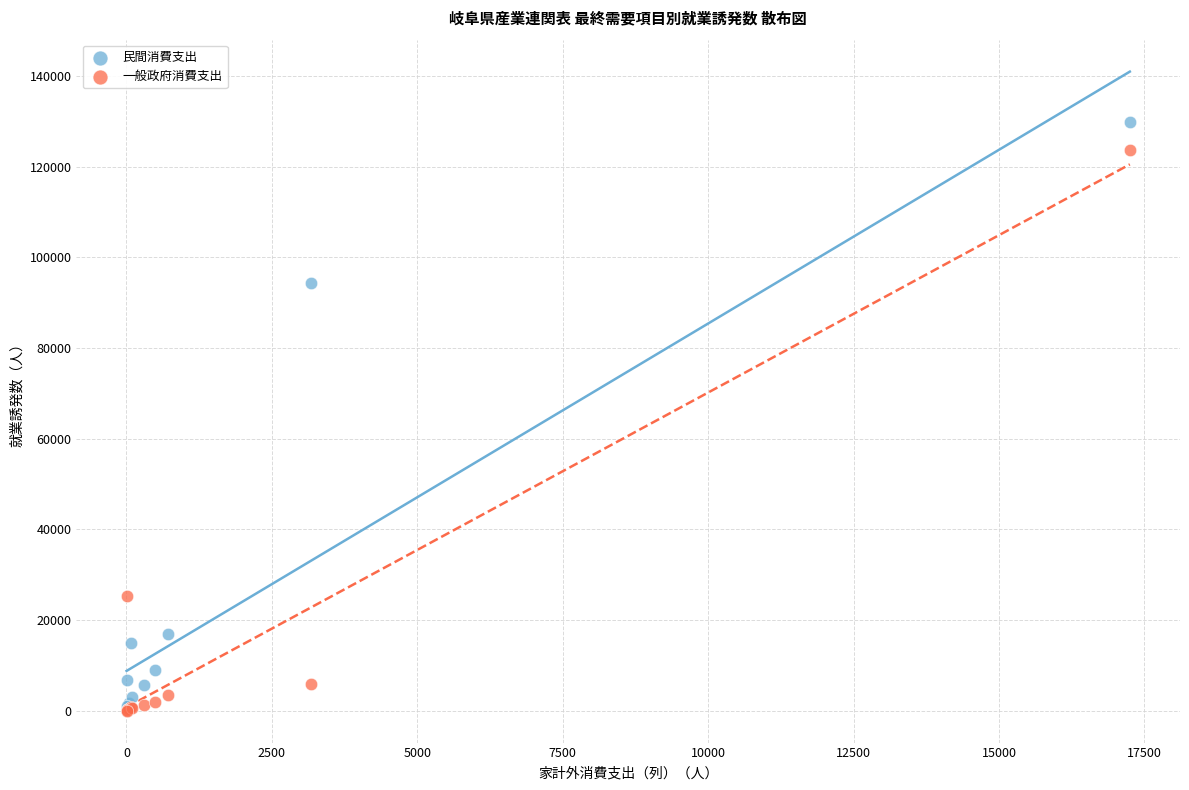

Across all series, what Y value is closest to 64939?

94455.9